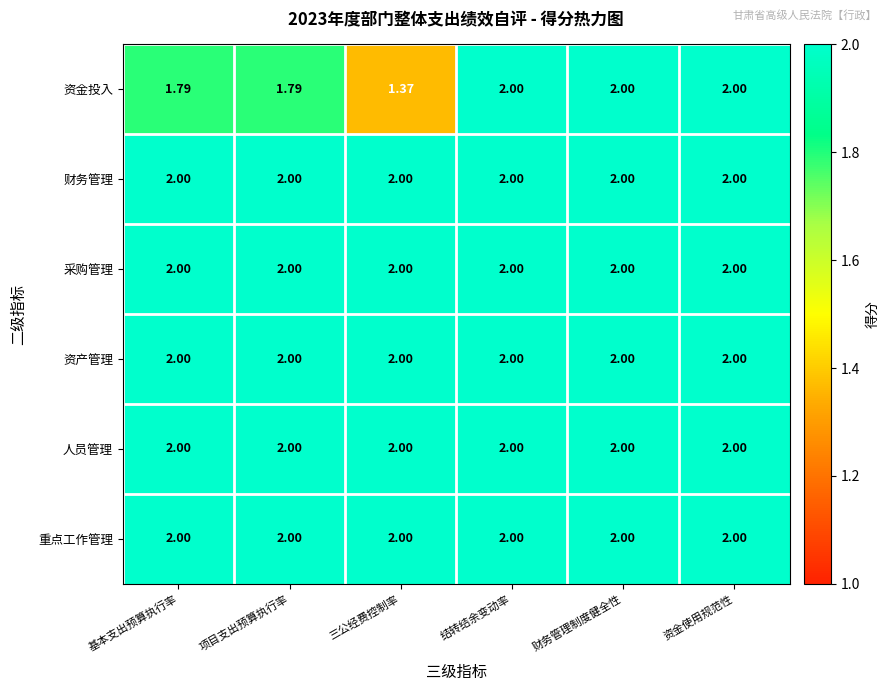

Which series changed the most between 项目支出预算执行率 and 三公经费控制率?

资金投入